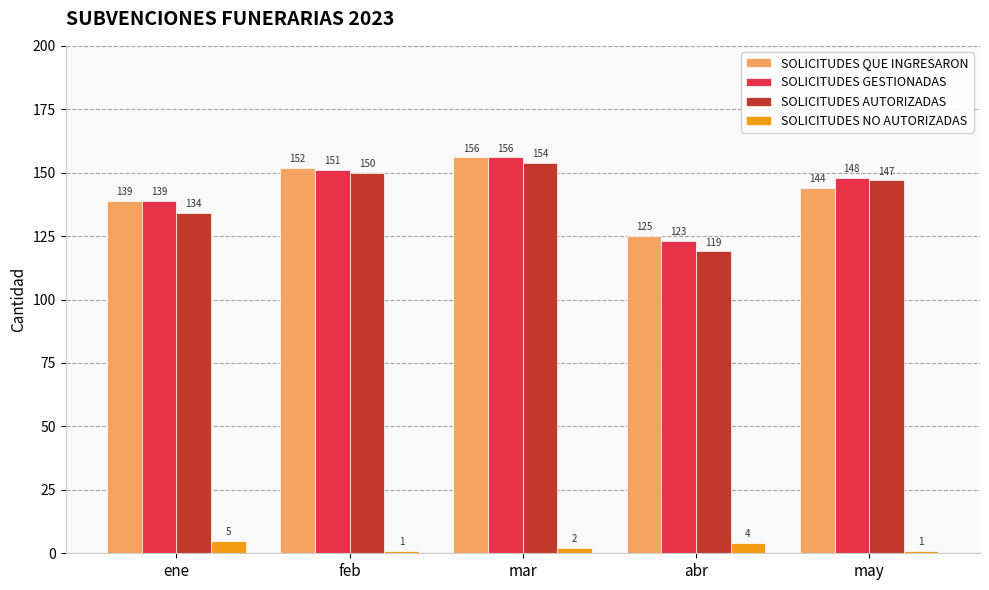

The value of SOLICITUDES QUE INGRESARON at may is 144. True or false?

True